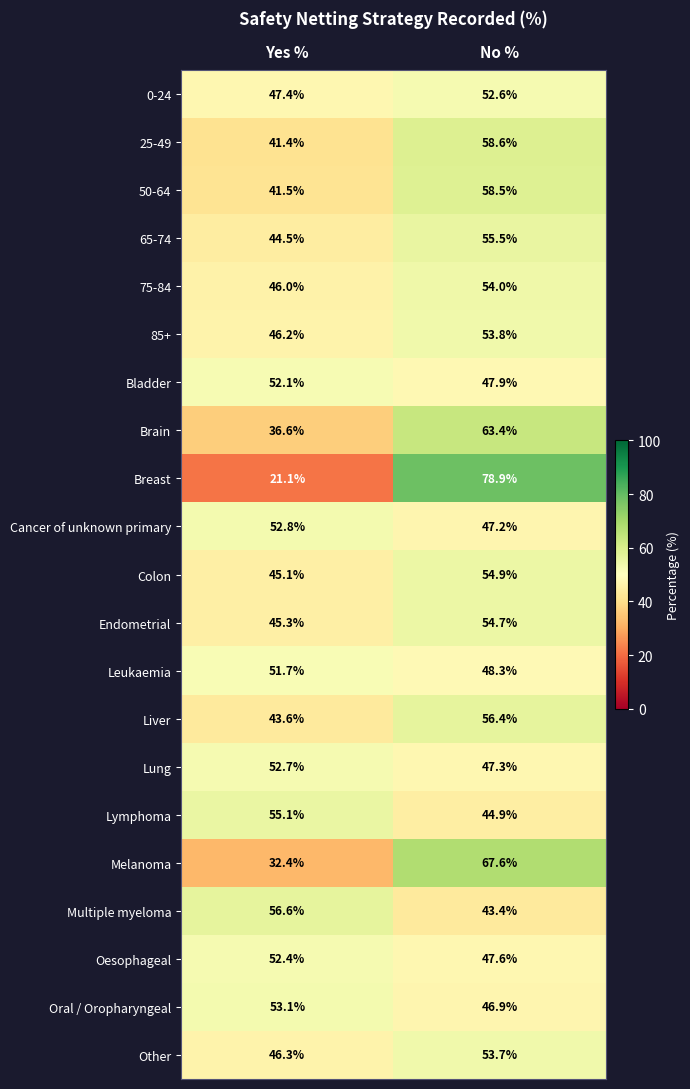

The value of 0-24 at No % is 13.4. True or false?

False